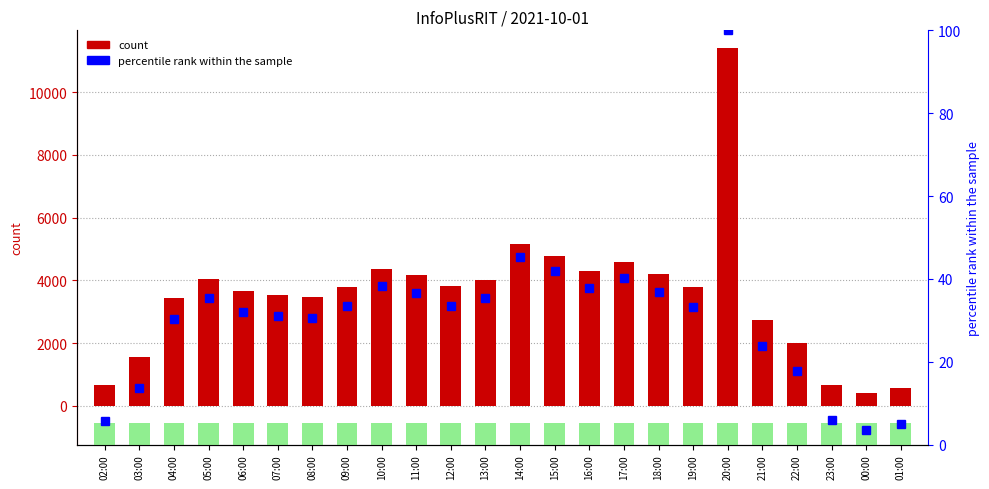

Which category has the lowest value in the percentile rank within the sample series?

00:00